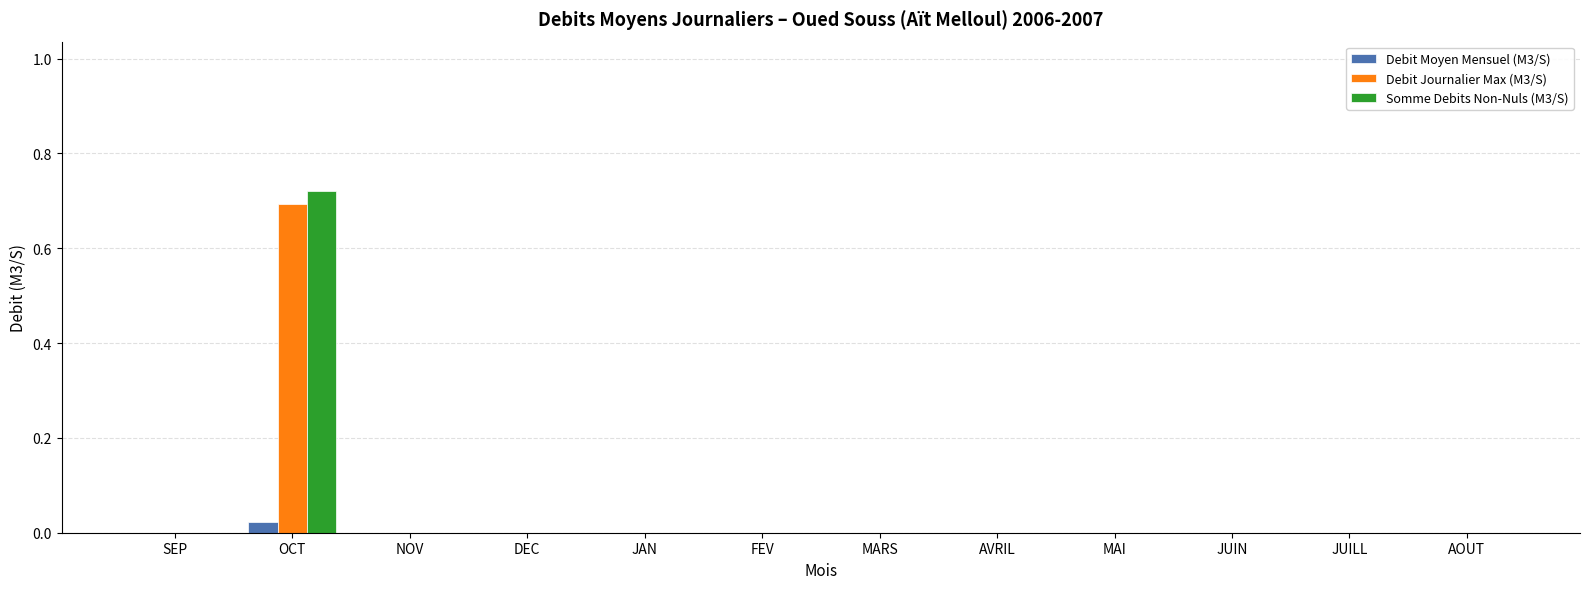

At which category is the sum across all series the highest?

OCT